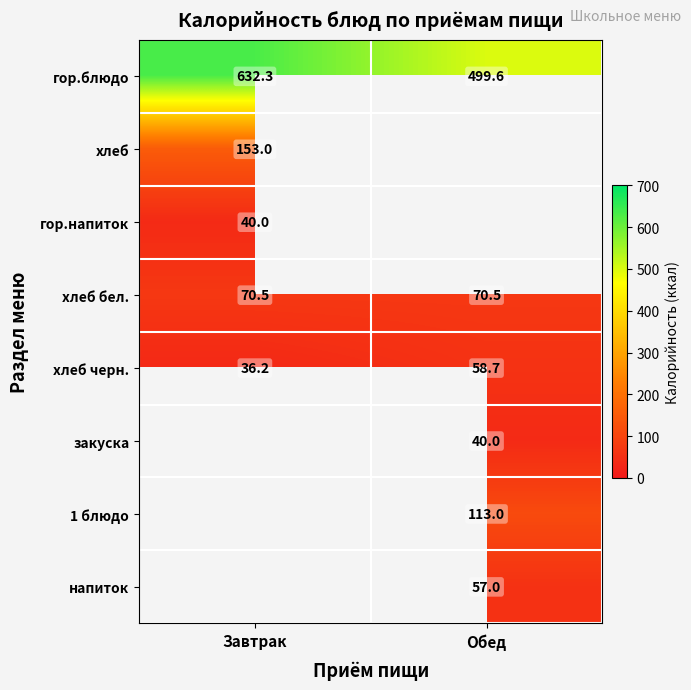

What is the average value of the гор.блюдо series?

566.0